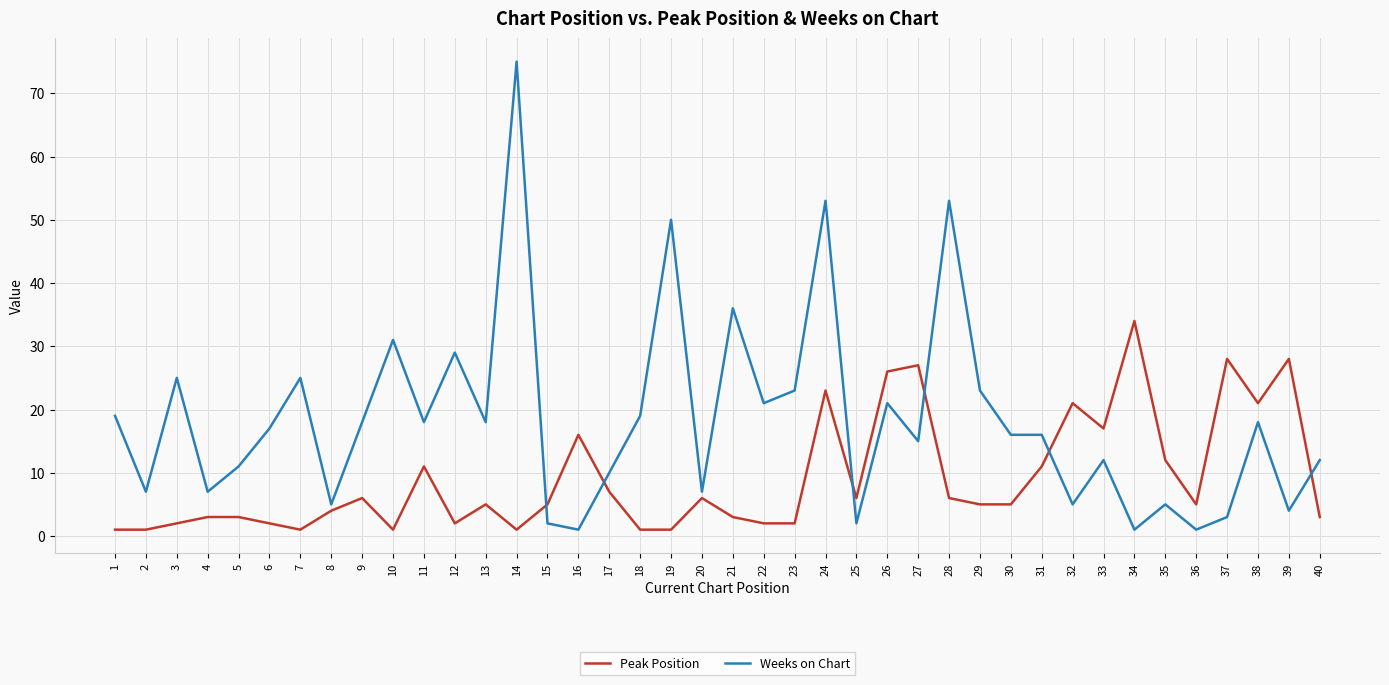

After their last crossing, which series has the higher values: Peak Position or Weeks on Chart?

Weeks on Chart